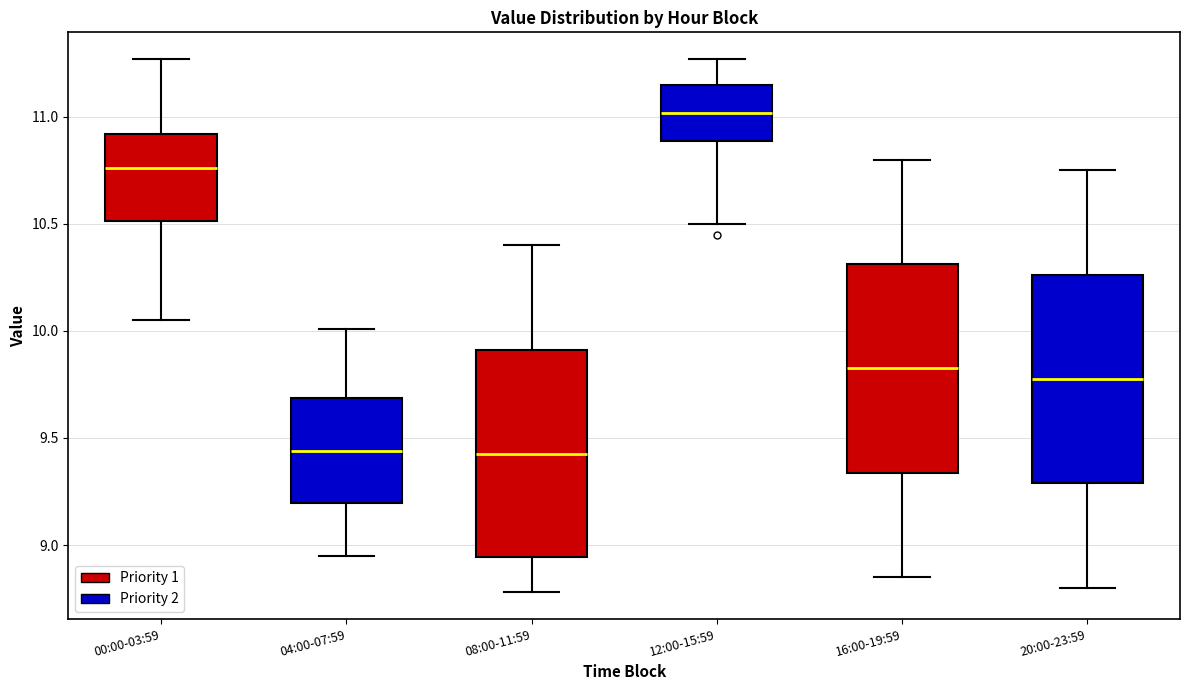

Which box has the highest median line?

12:00-15:59